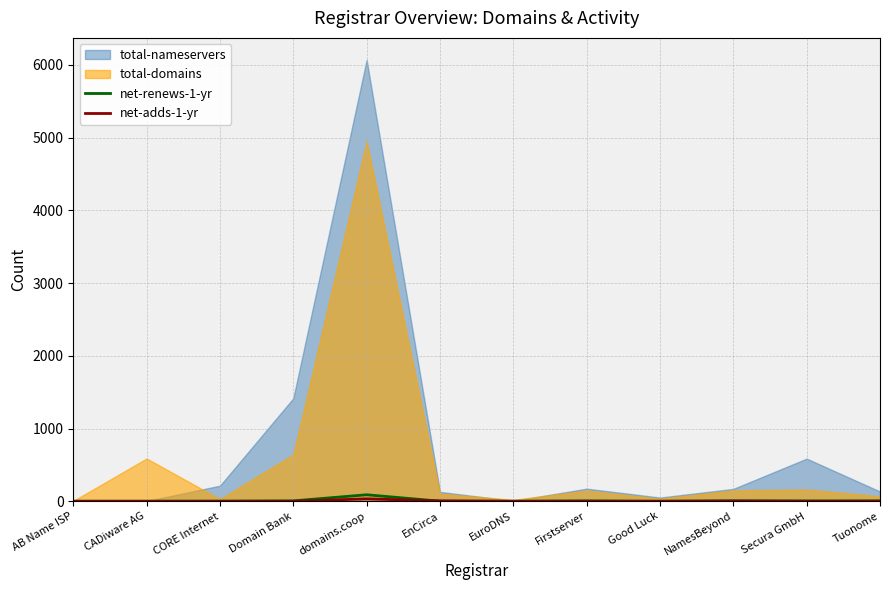

What position from the right is domains.coop?

8